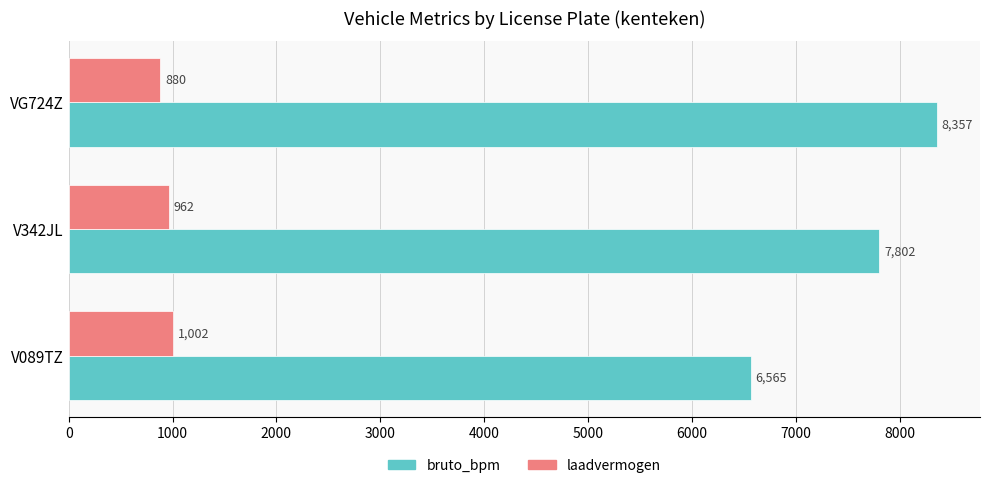

How many values in the bruto_bpm series are below 7802?

1